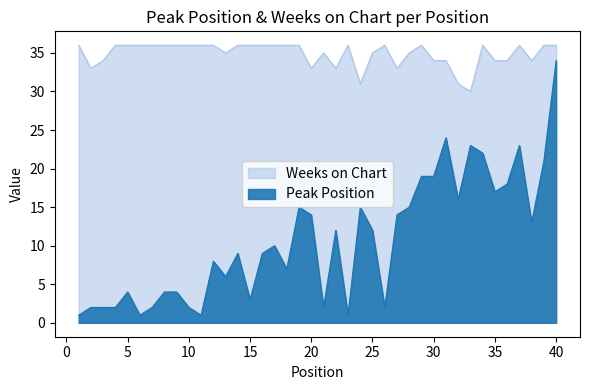

What is the value of the Weeks on Chart point at the 18th from the left?

36